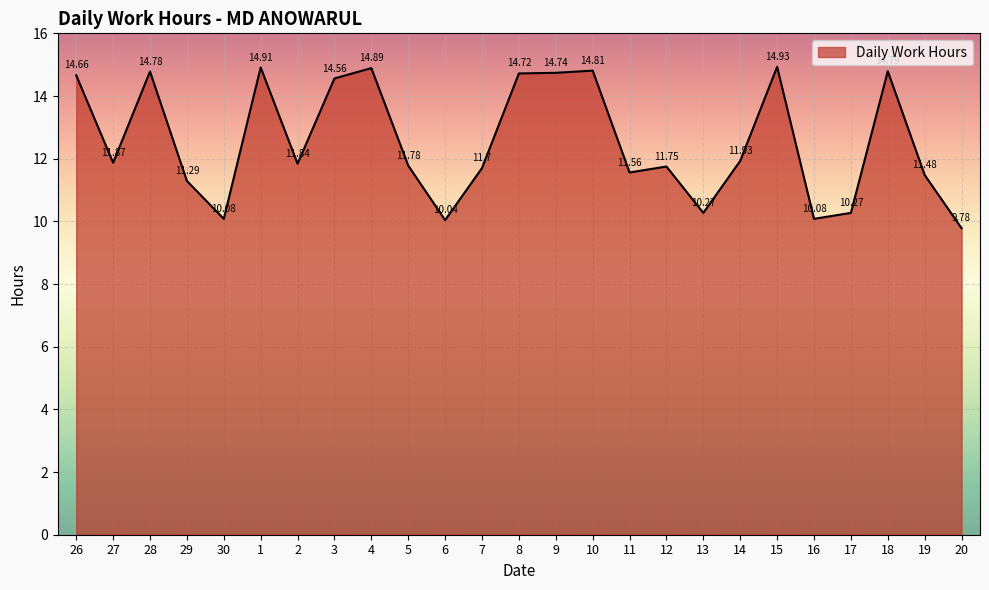

What is the average value?

12.5